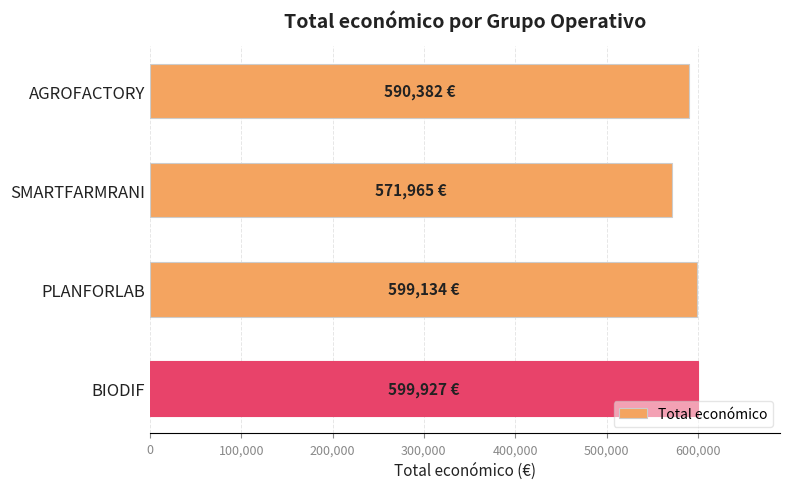

The value at AGROFACTORY is 590382. True or false?

True